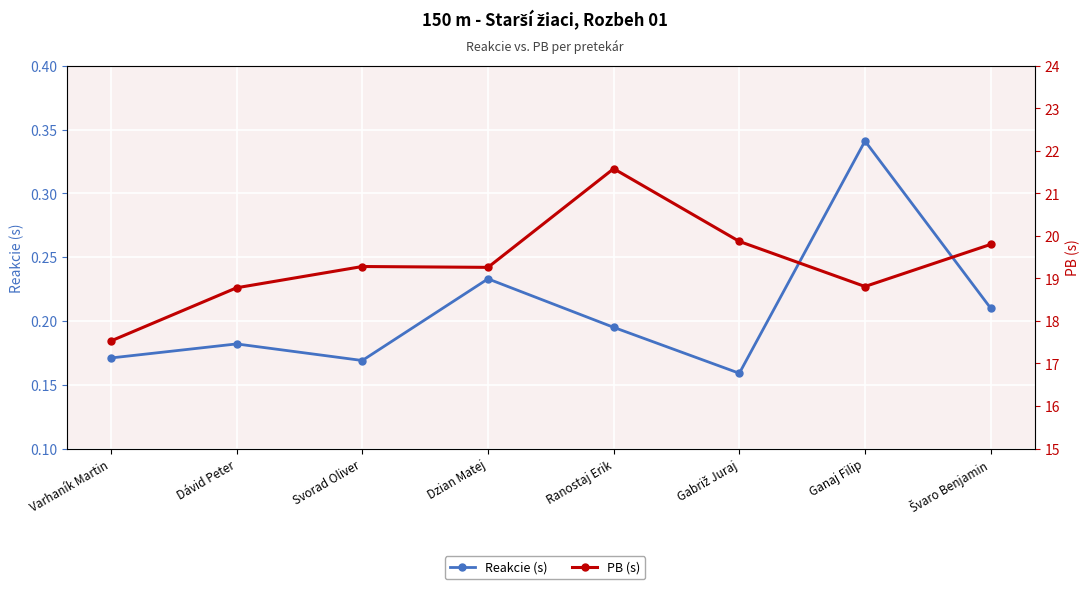

At which label is Reakcie (s) closest to 0?

Gabriž Juraj